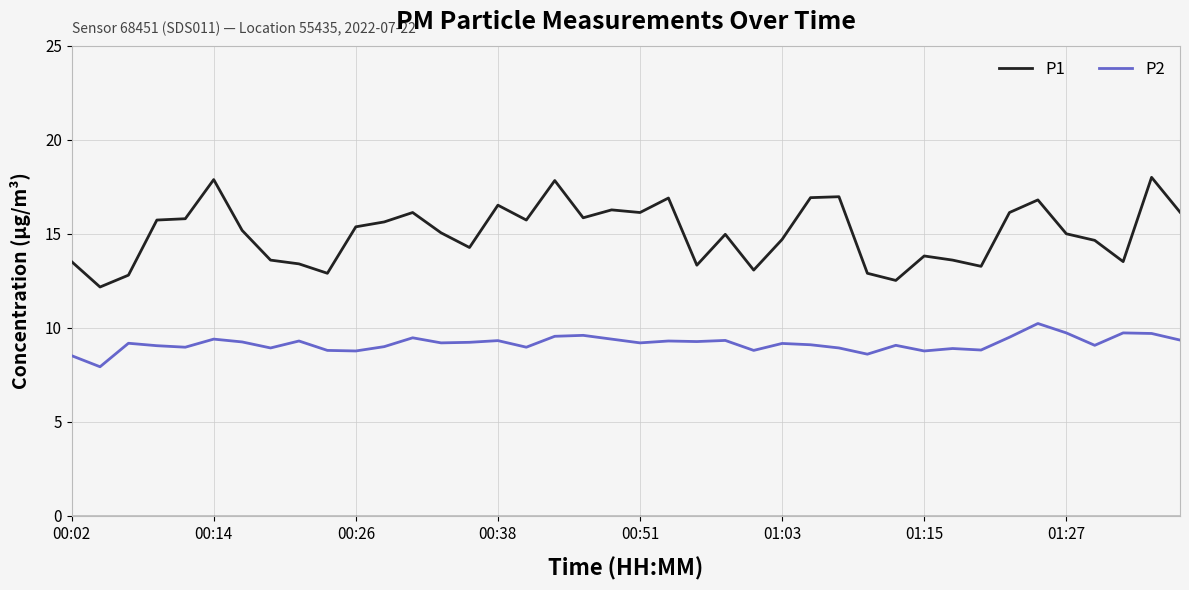

Which series has the largest total across all categories?

P1